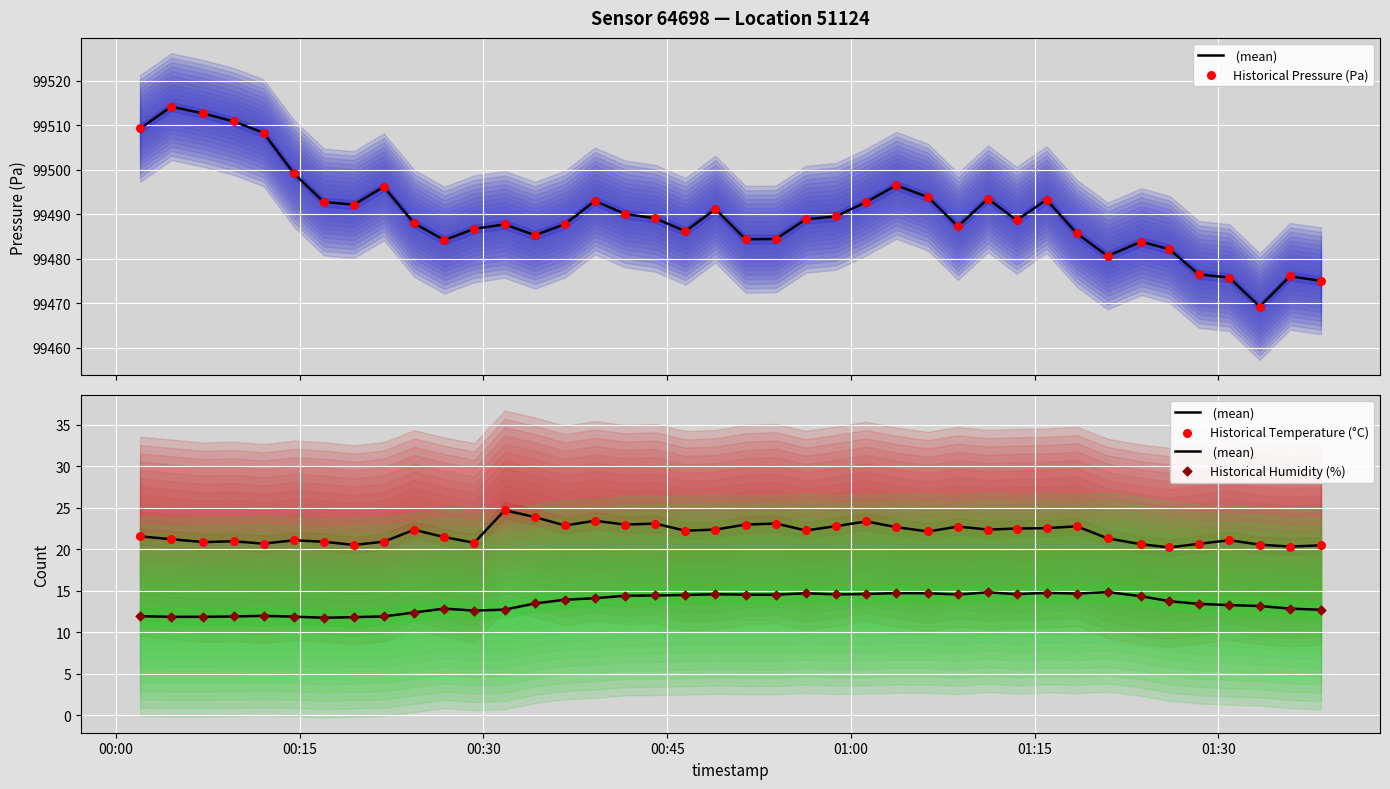

What are all the series names shown in the legend?

 (mean), Historical Pressure (Pa), Historical Temperature (°C), Historical Humidity (%)